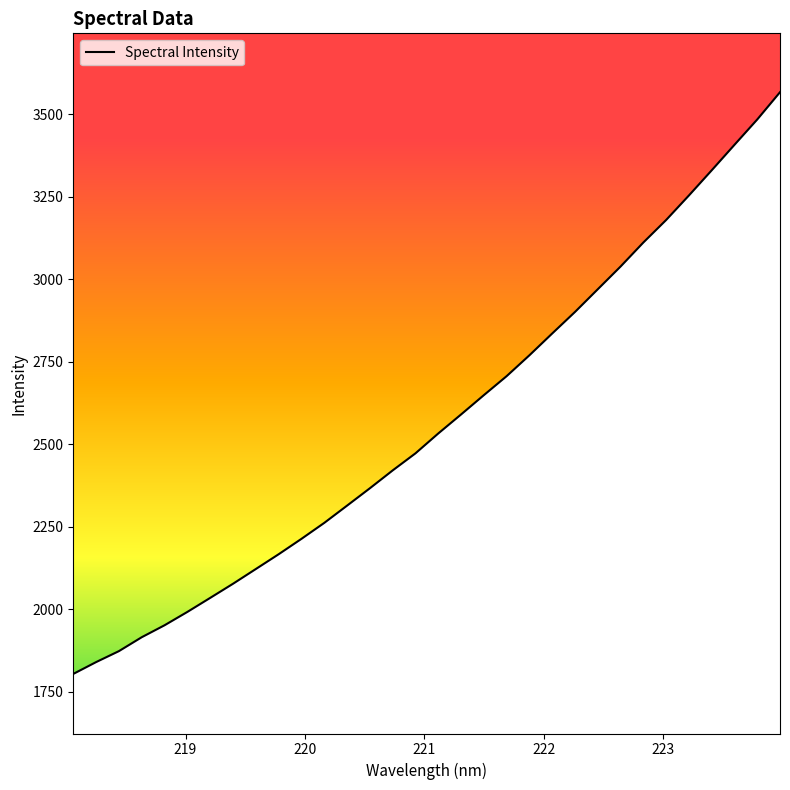

How many lines are shown in the chart?

1